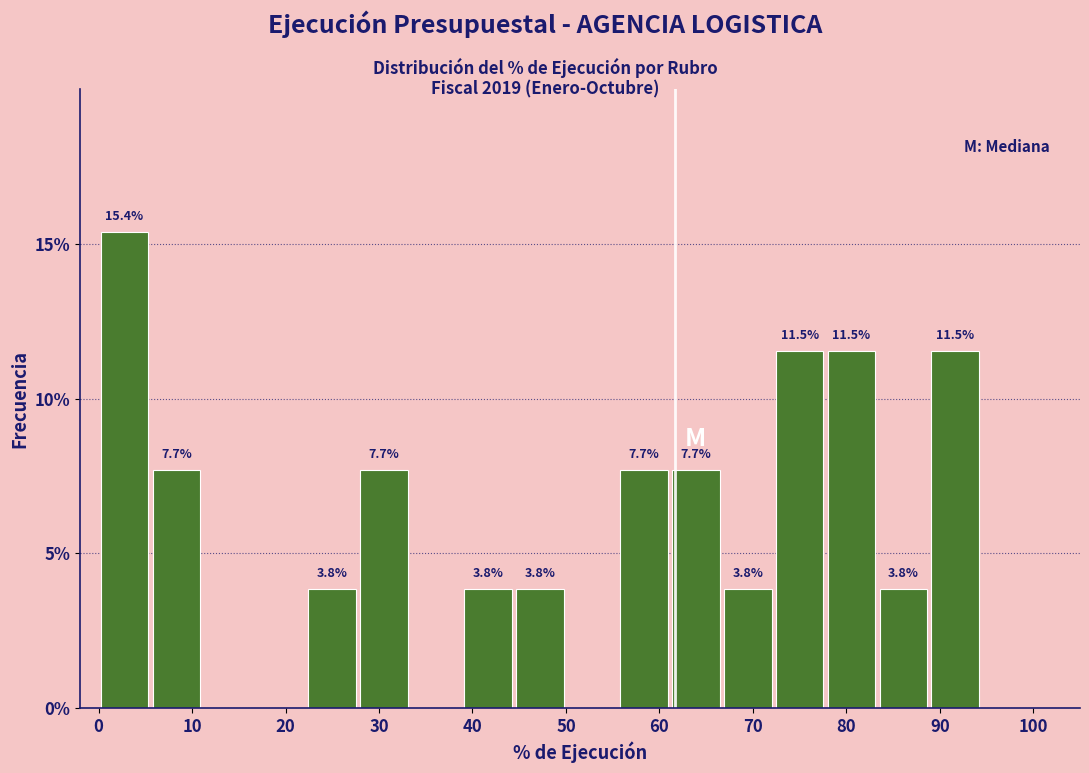

Which range on the x-axis has the tallest bar?

0 to 6